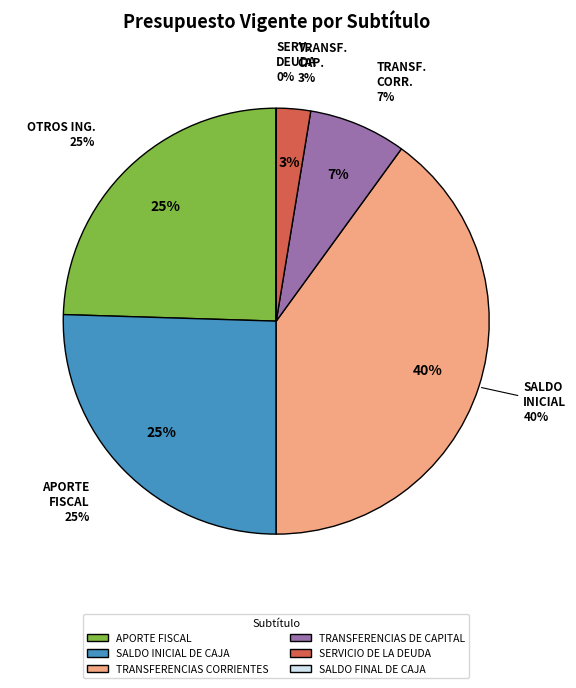

Is it true that SALDO FINAL DE CAJA is 1% of the pie?

False